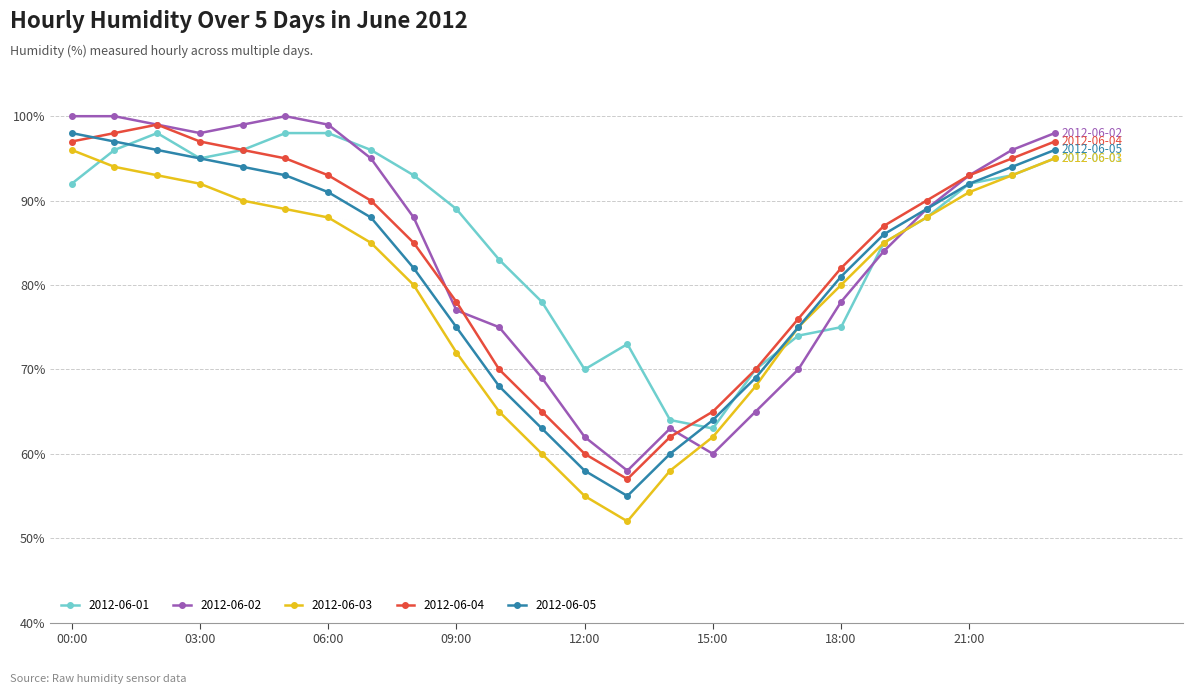

How many categories are shown in the chart?

24